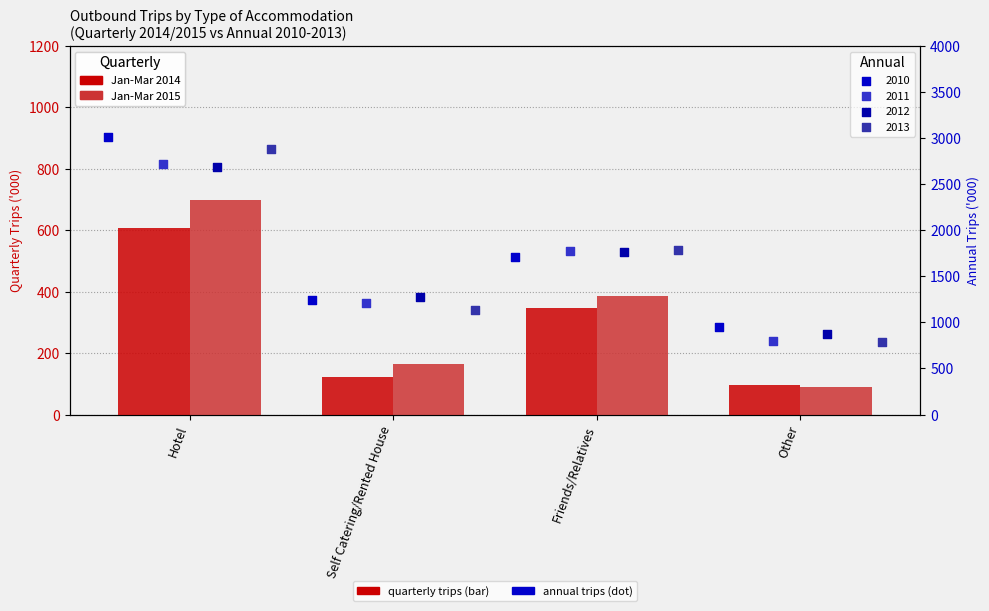

Which series has the largest total across all categories?

Jan-Mar 2015